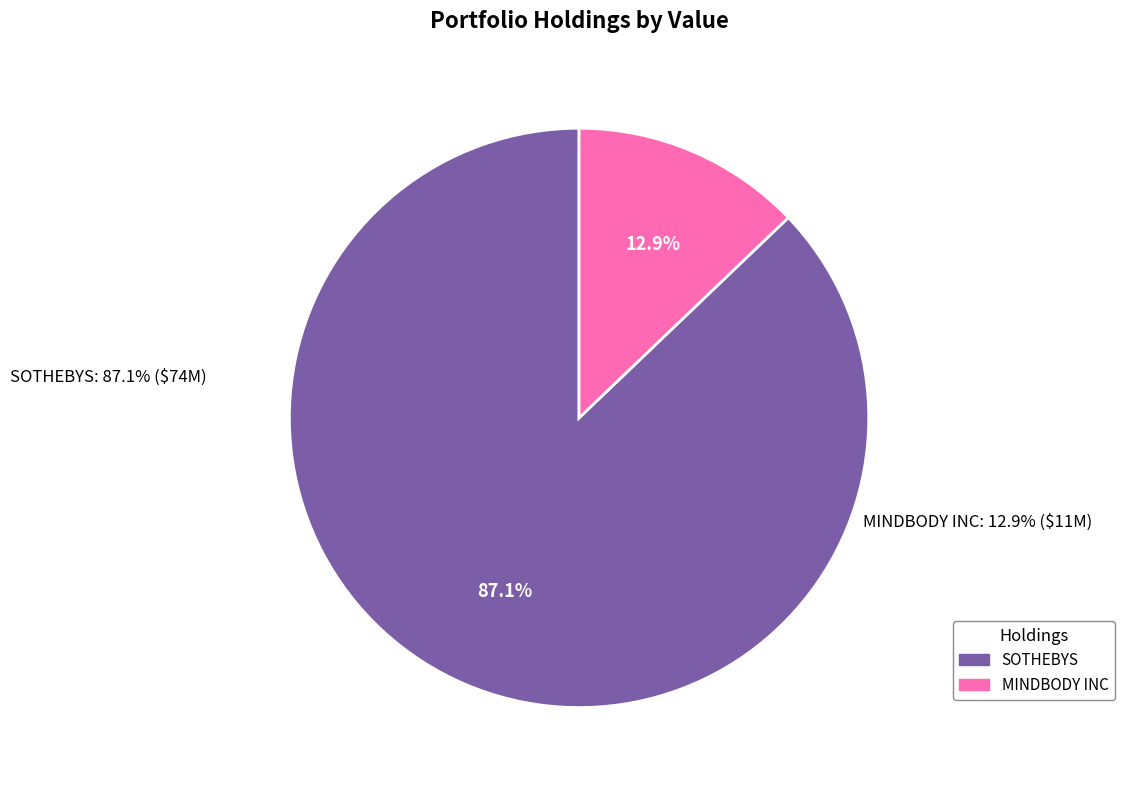

What is the ratio of the value at SOTHEBYS to the value at MINDBODY INC?

6.8